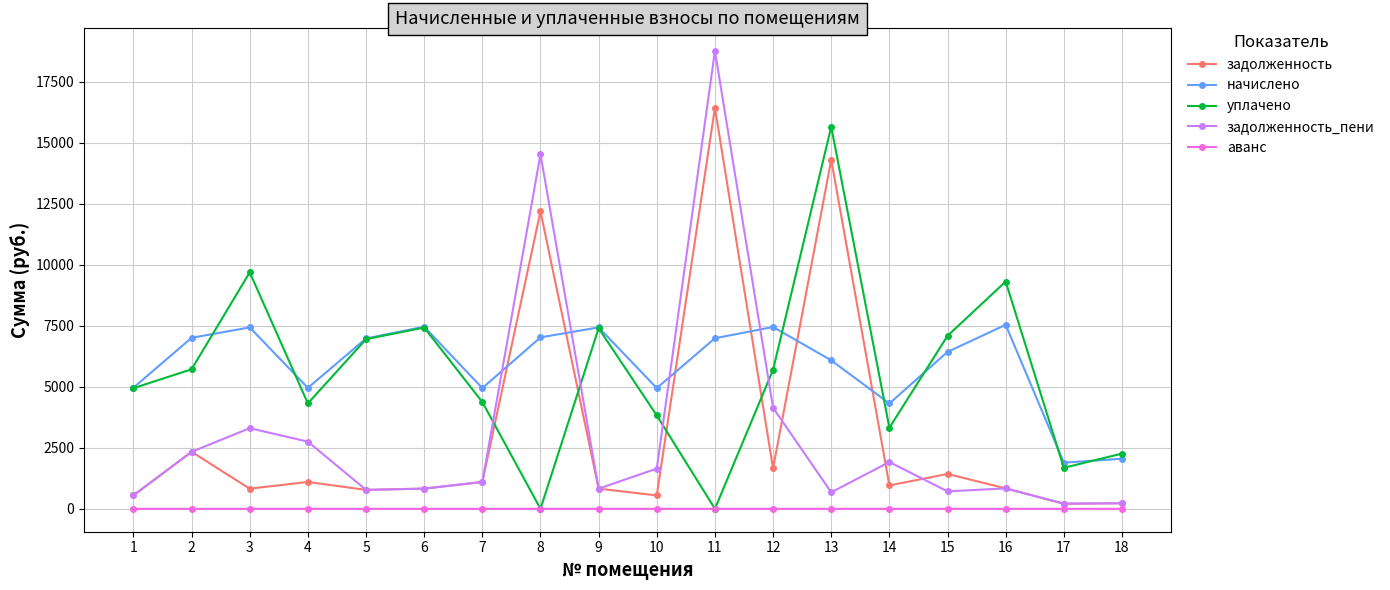

What is the difference between the maximum and second lowest values in the уплачено series?

15659.2